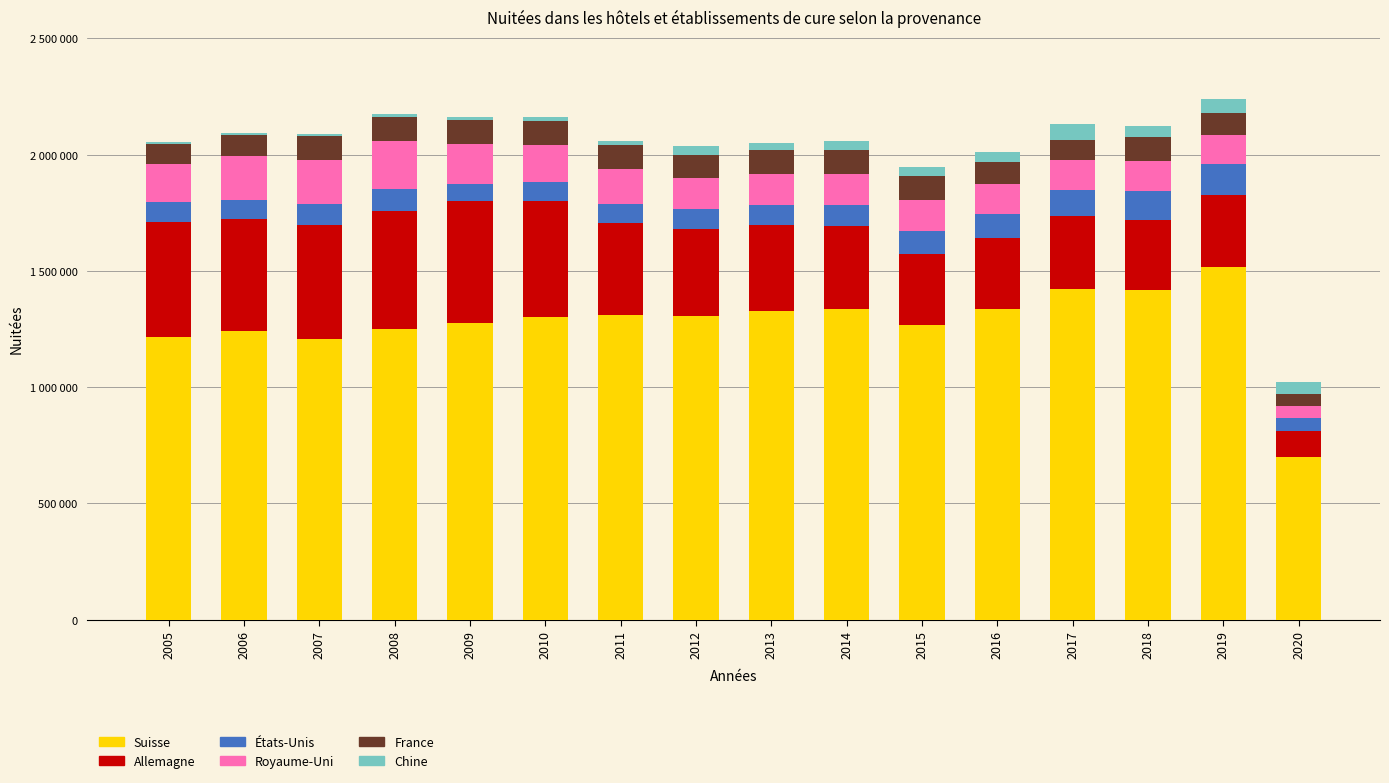

What is the total value across all series at 2007?

2087439